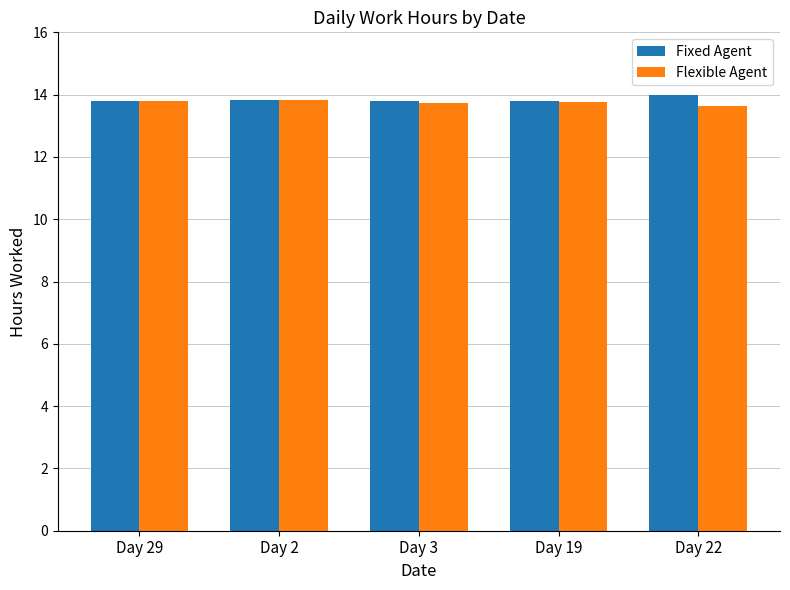

What is the label of the 4th bar from the right?

Day 2